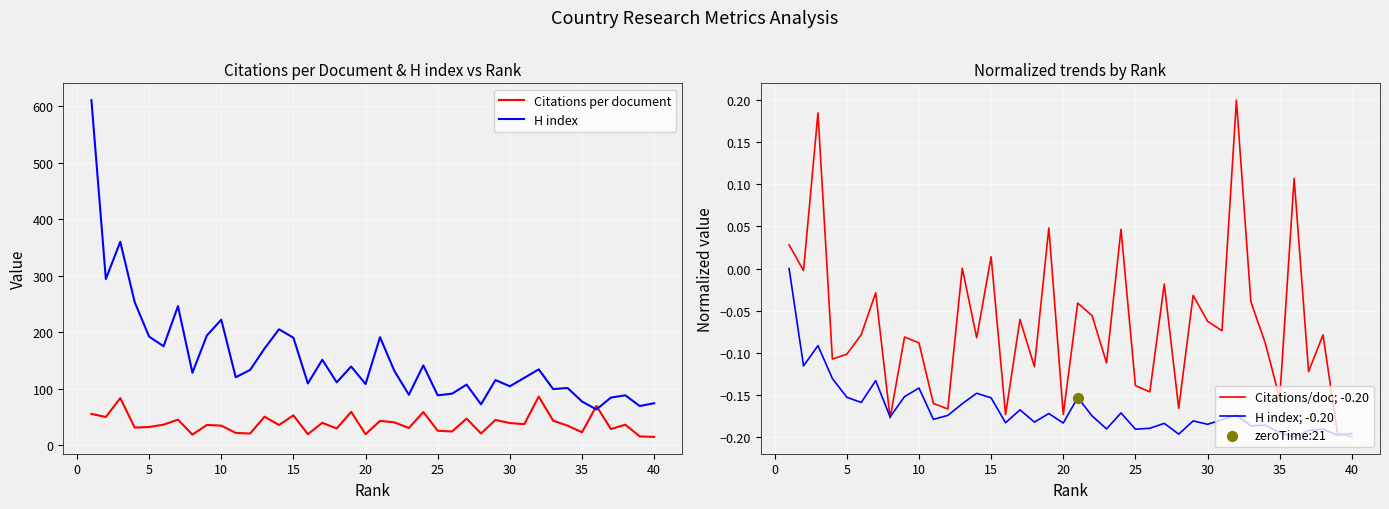

Which series contains the highest Y value?

H index